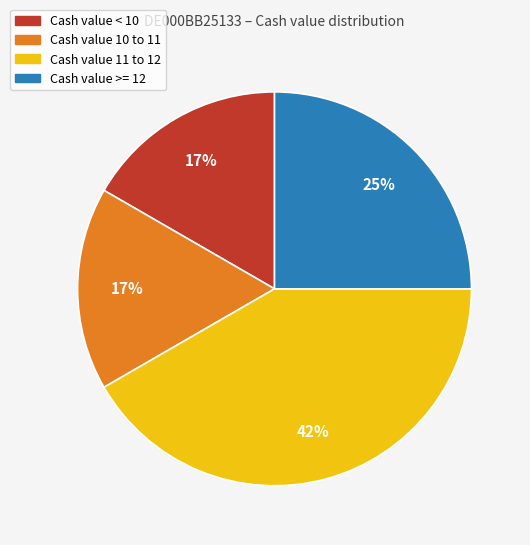

Is there a majority slice in this chart?

No